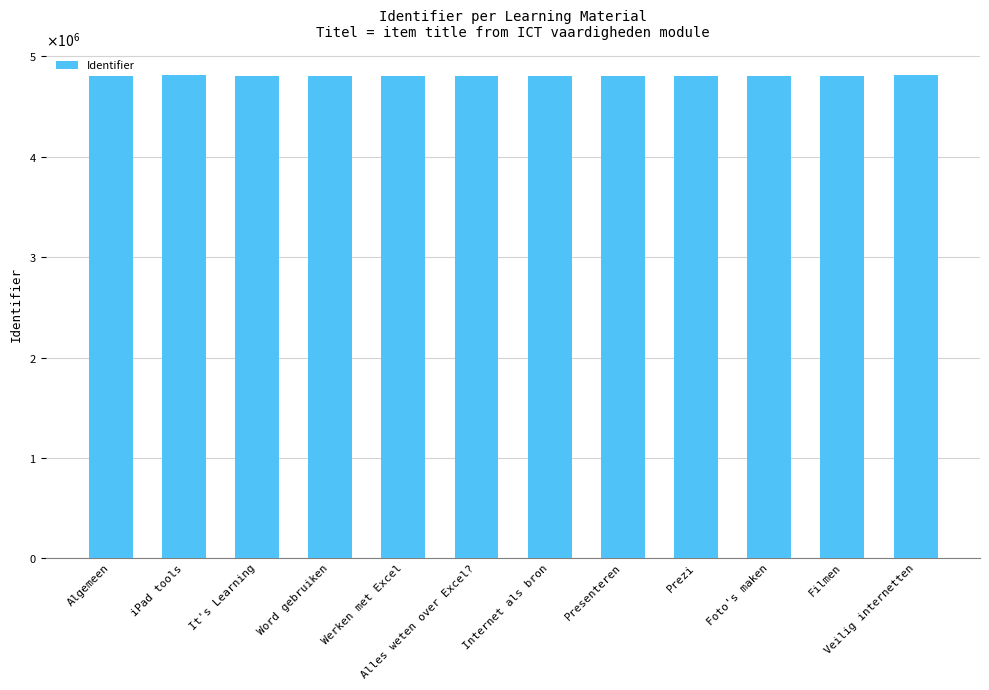

List the labels in order of value, largest first.

Veilig internetten, iPad tools, Prezi, Presenteren, Foto's maken, Internet als bron, Alles weten over Excel?, Werken met Excel, Filmen, Word gebruiken, It's Learning, Algemeen